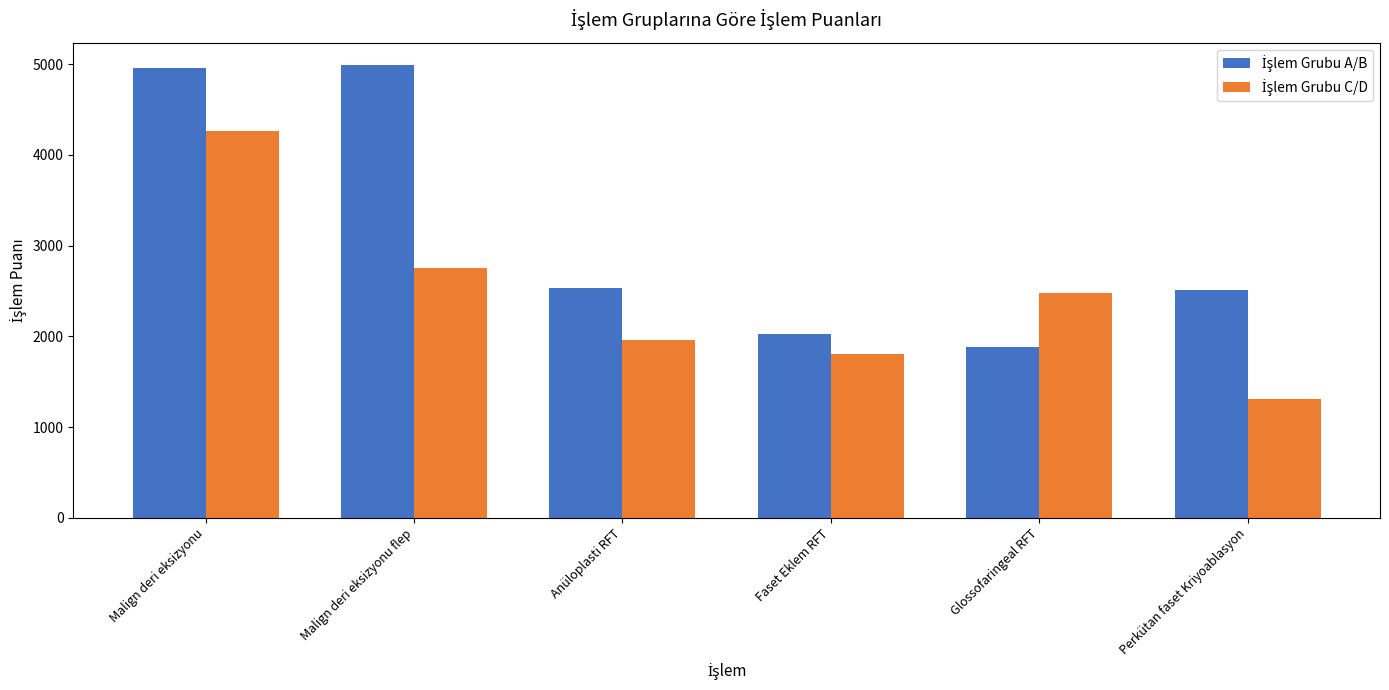

What is the spread (max minus min) of values at Perkütan faset Kriyoablasyon?

1199.3